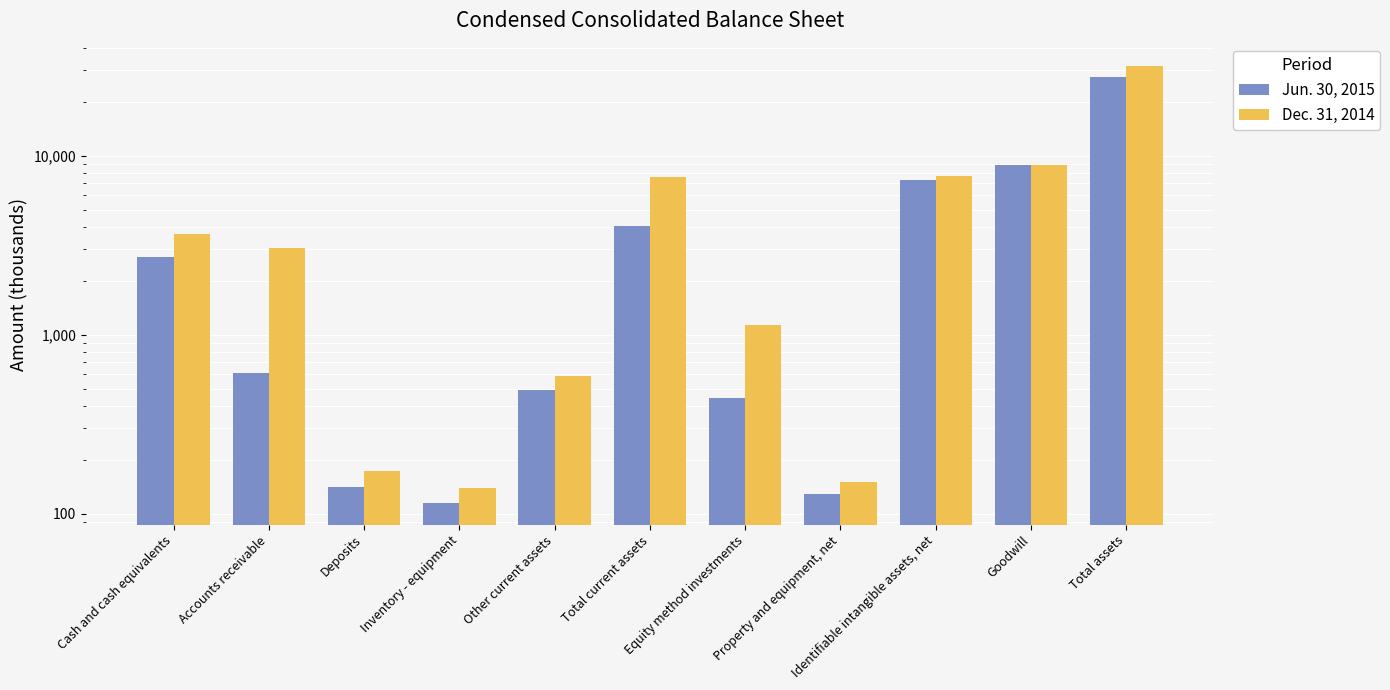

Reading left to right, what are all the values shown in this chart?

Jun. 30, 2015: 2707	612	140	115	492	4066	442	129	7354	8846	27345
Dec. 31, 2014: 3633	3043	173	139	587	7575	1134	150	7657	8846	31870